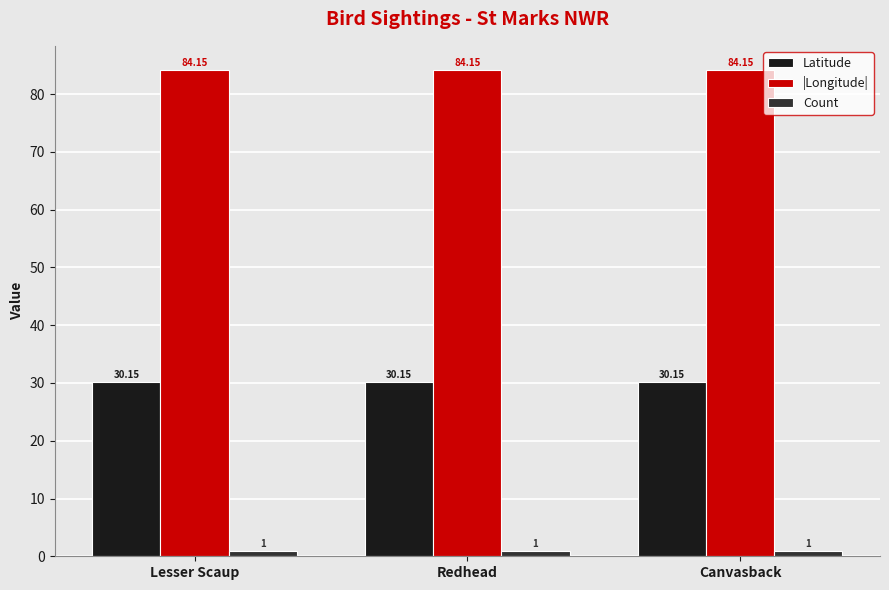

What is the sum of all Count values?

3.0